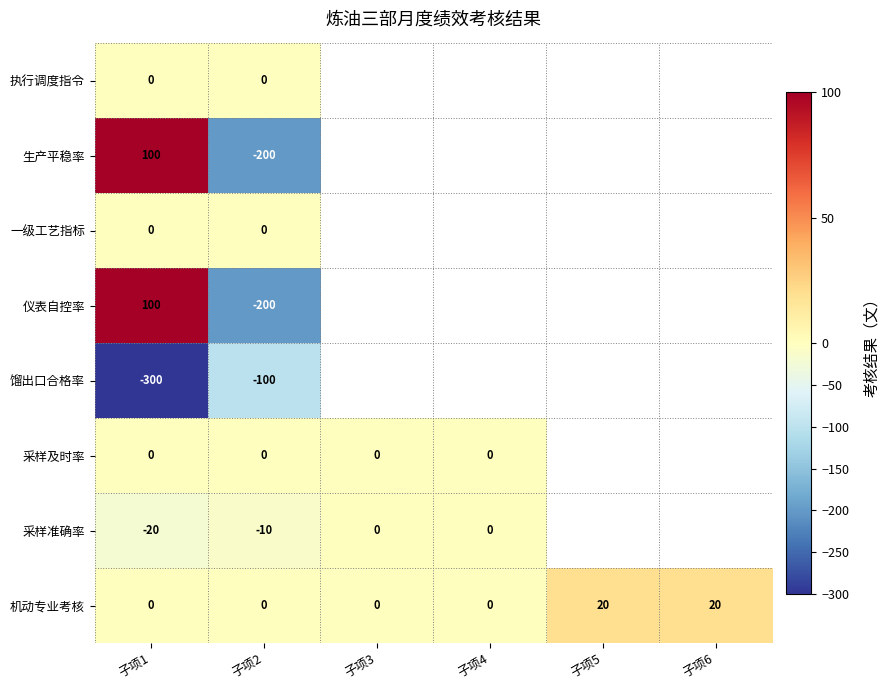

Is the value of 采样准确率 at 子项2 greater than the value of 采样及时率 at 子项1?

No